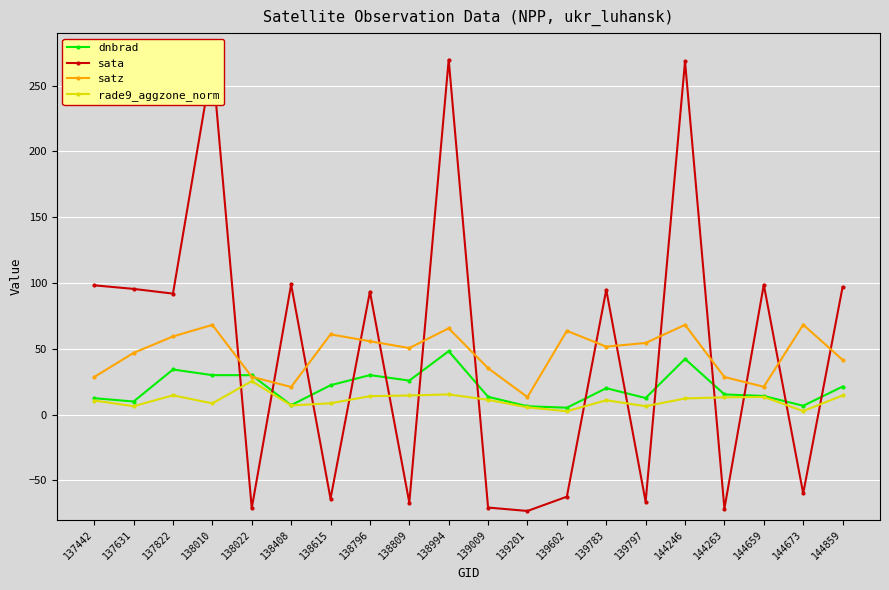

True or false: sata has a value of 98.2 at 137442.

True